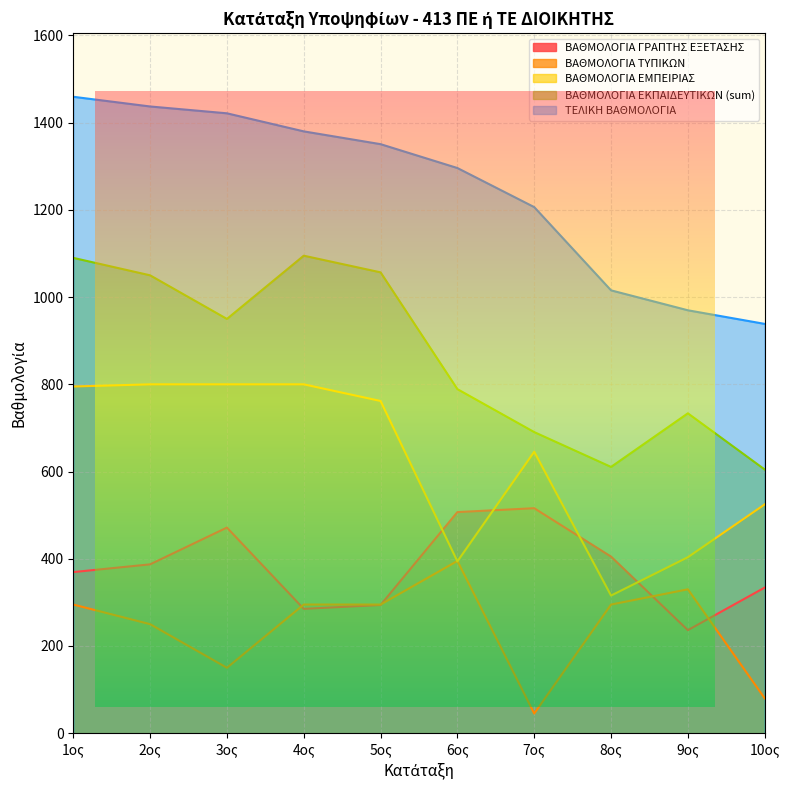

True or false: ΒΑΘΜΟΛΟΓΙΑ ΕΜΠΕΙΡΙΑΣ has a value of 1238.5 at 2ος.

False